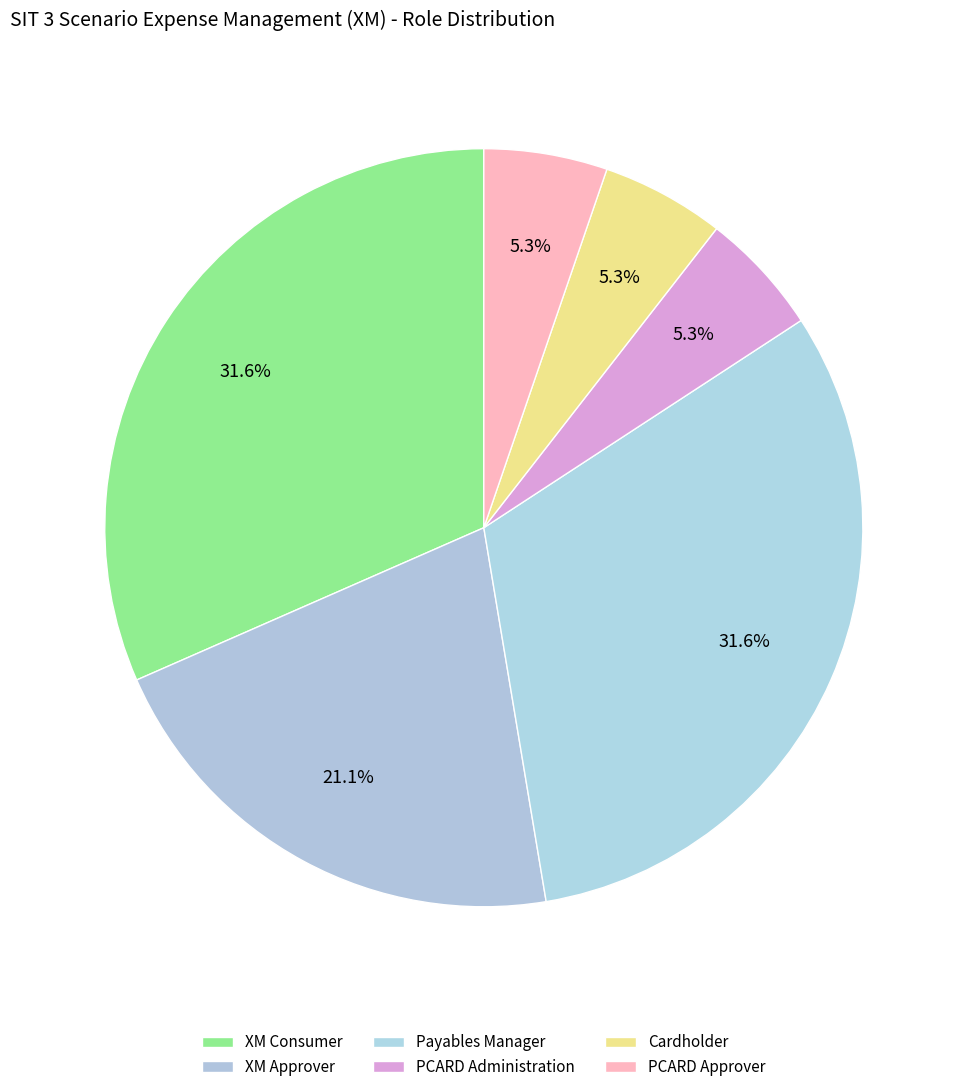

Count the number of slices in the pie.

6